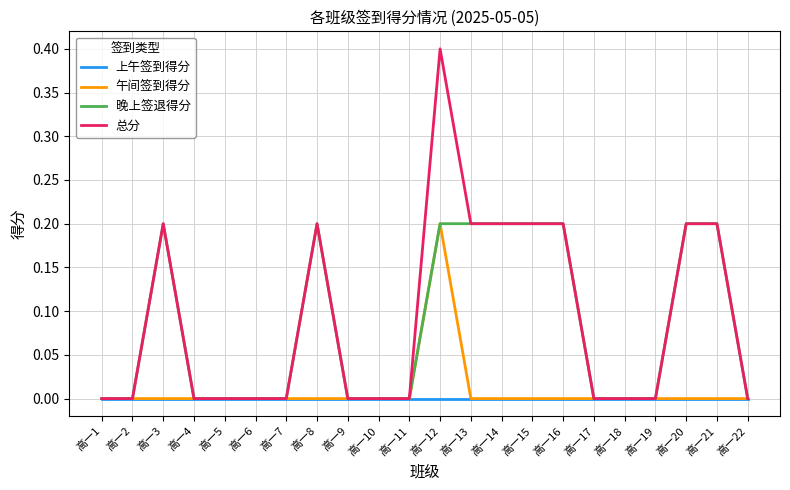

True or false: 总分 has a value of 0.1 at 高一21.

False